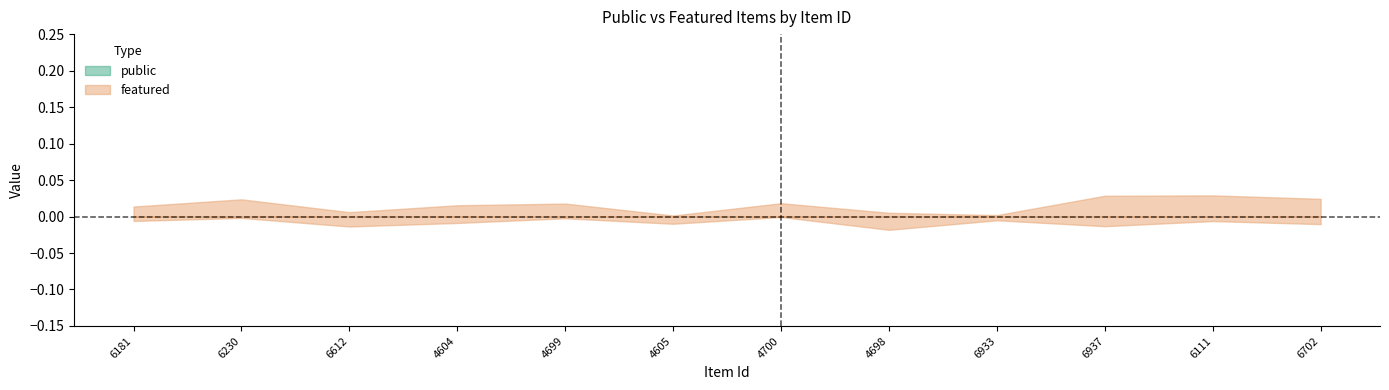

The public series shows 1 at 6230. True or false?

False